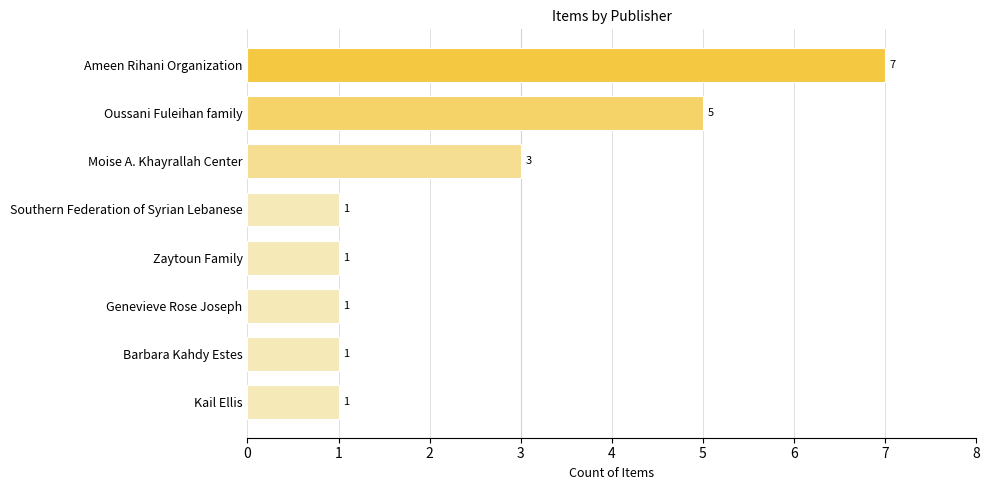

What is the difference between the second highest and second lowest values?

4